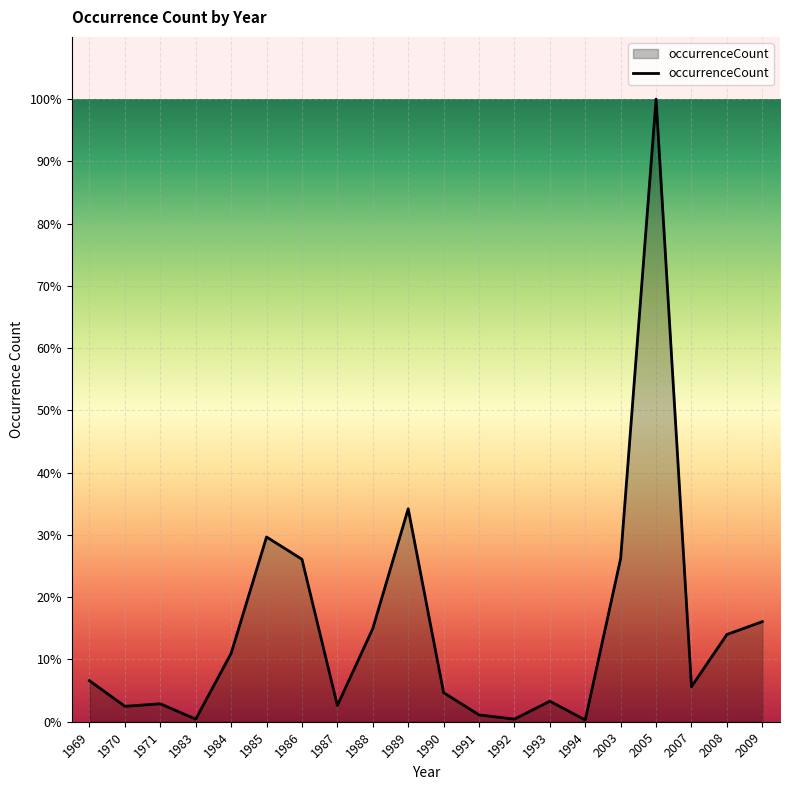

Does the chart display data point markers on the line(s)?

No